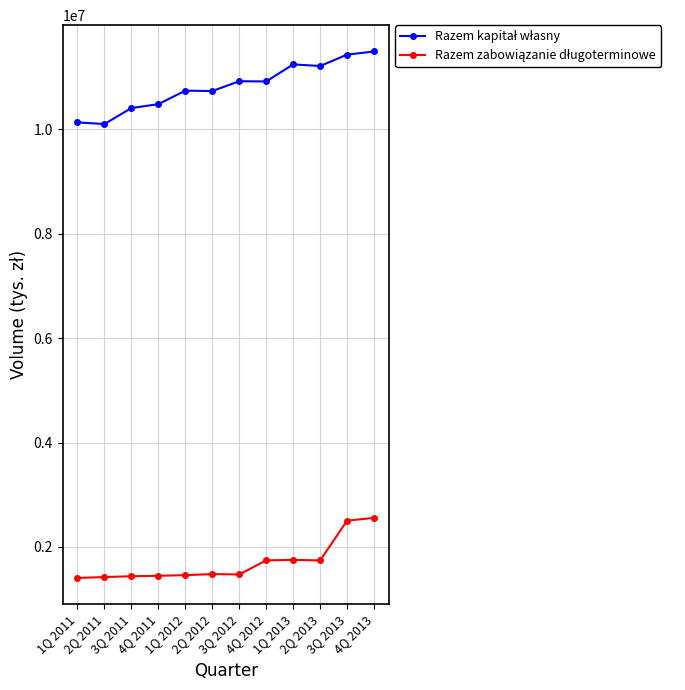

What is the label of the 11th point from the right?

2Q 2011